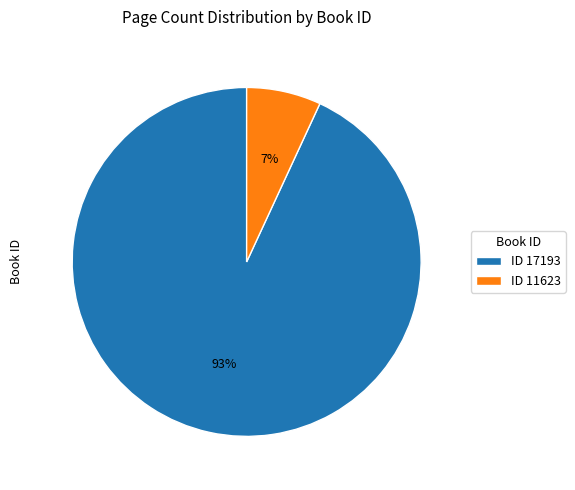

To the nearest percent, what is the difference between the largest and smallest slice percentages?

86%